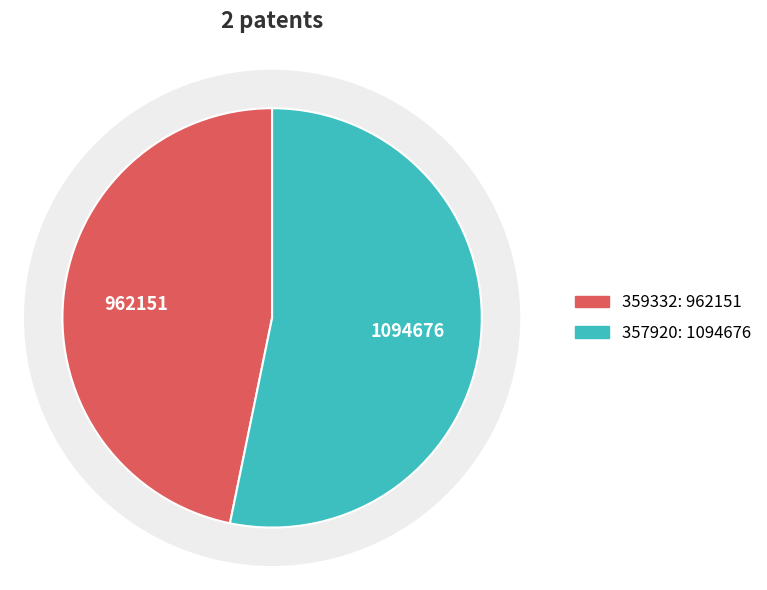

Which category accounts for the majority?

357920